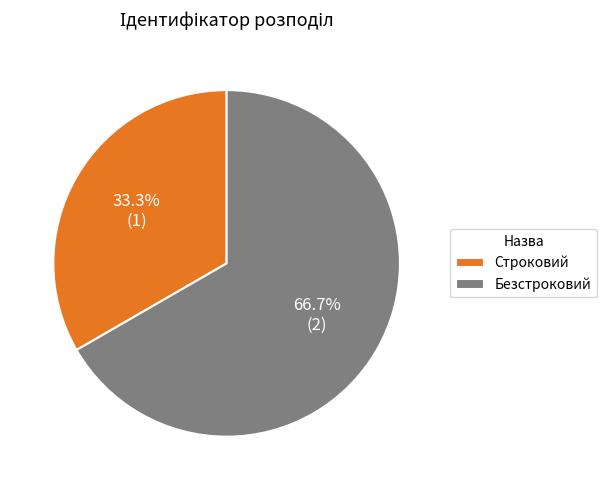

Count the number of slices in the pie.

2